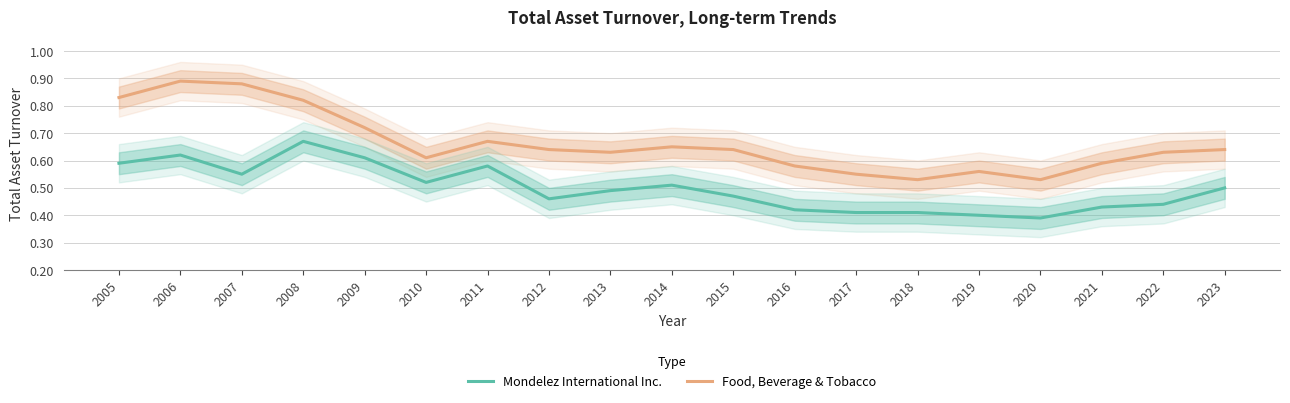

Between 2014 and 2016, which series saw the biggest shift?

Mondelez International Inc.